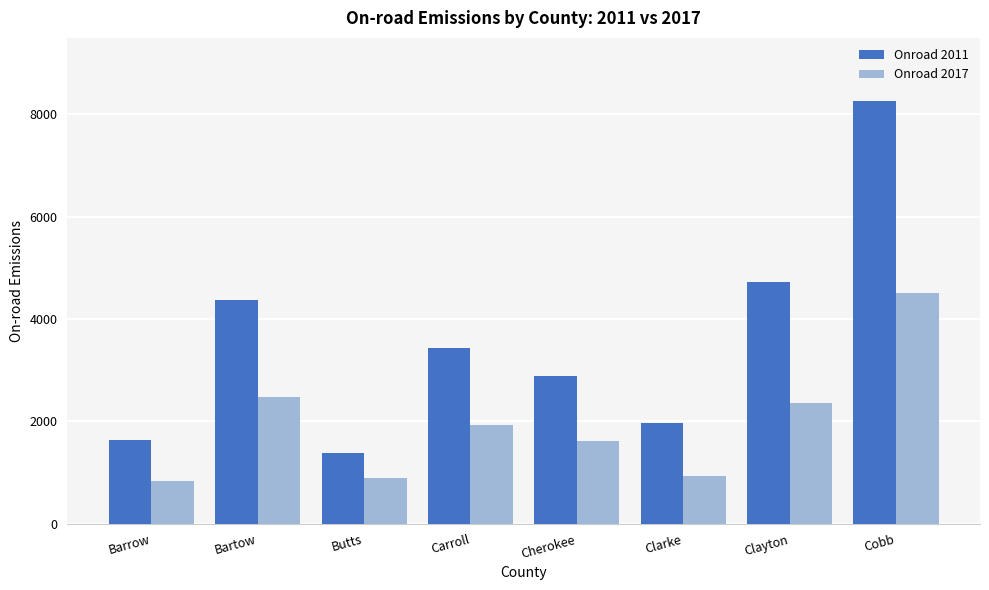

Are the bars grouped side by side (vs. stacked)?

Yes